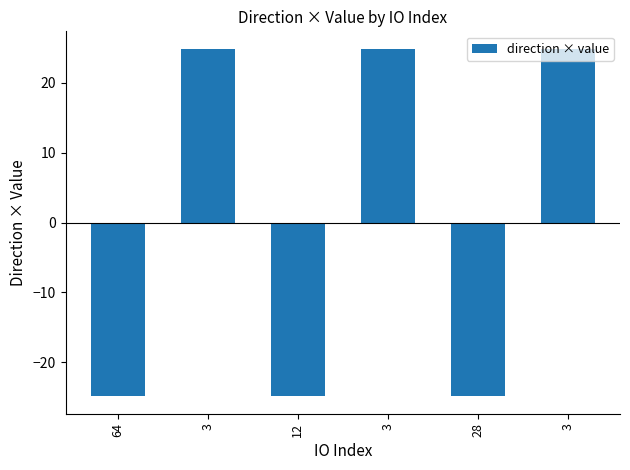

How many distinct data groups are displayed?

1